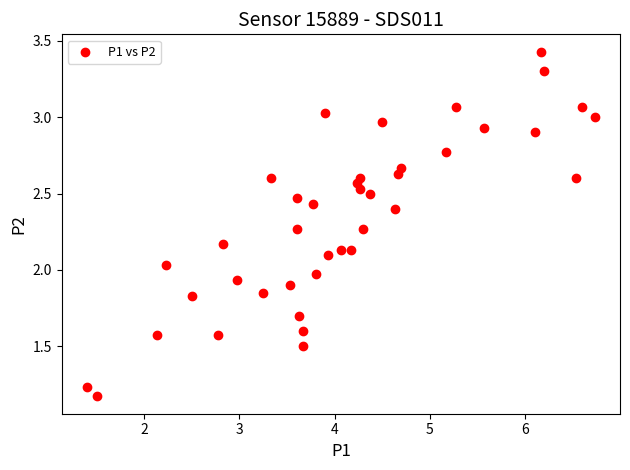

What is the range of X values (max minus min)?

5.3